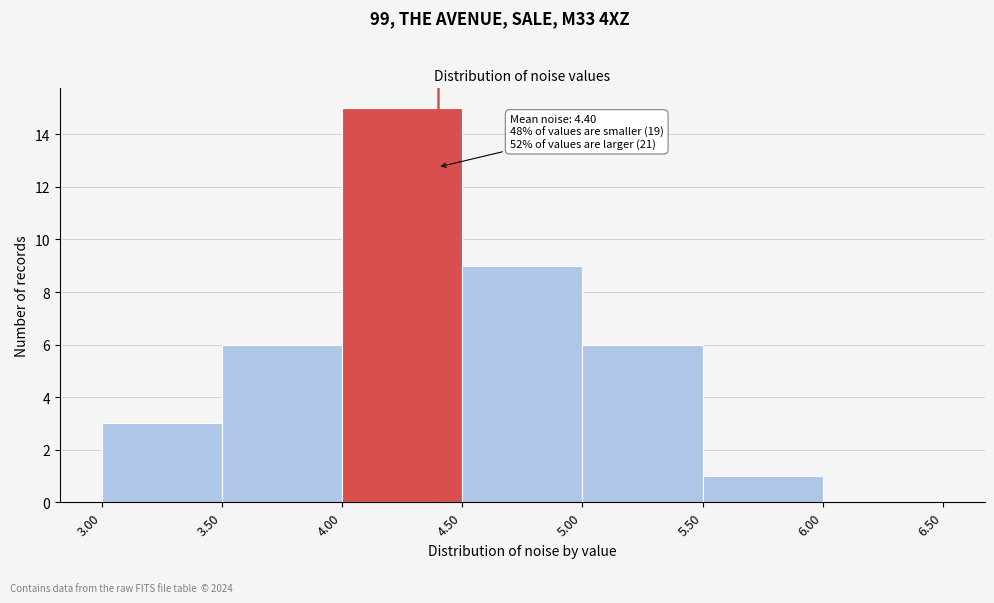

Over which range of the x-axis is the bar tallest?

4.00 to 4.50